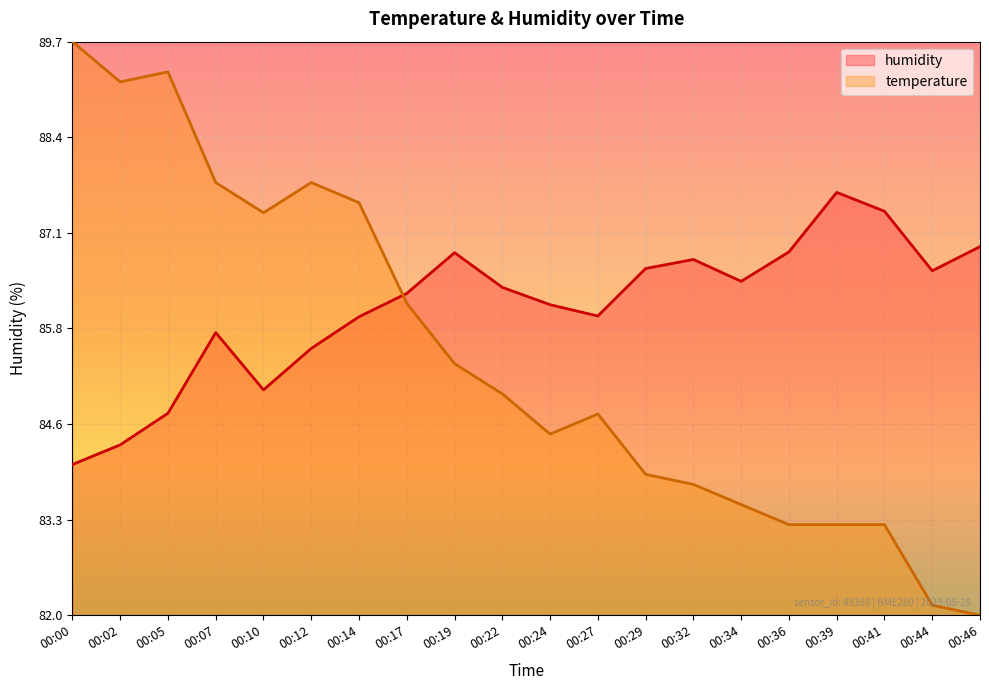

List the labels in order of humidity value, smallest first.

00:00, 00:02, 00:05, 00:10, 00:12, 00:07, 00:14, 00:27, 00:24, 00:17, 00:22, 00:34, 00:44, 00:29, 00:32, 00:19, 00:36, 00:46, 00:41, 00:39